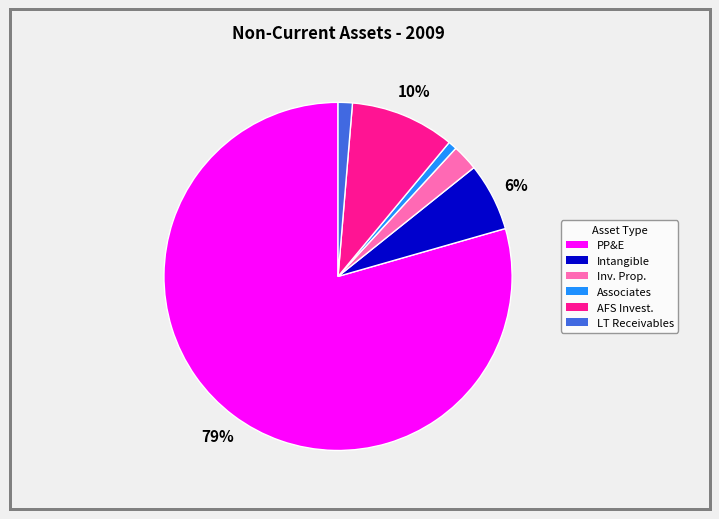

To the nearest percent, what is the average slice percentage?

17%